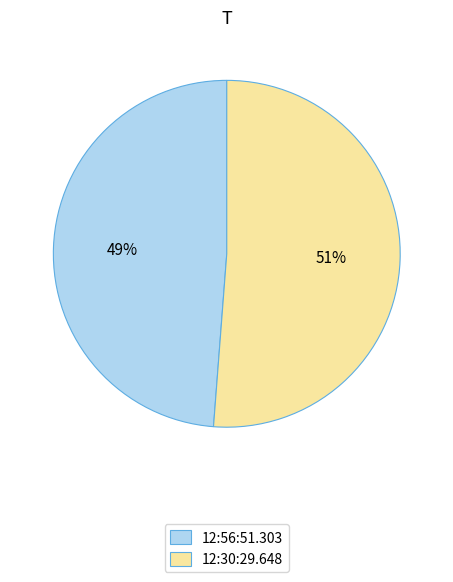

The 12:30:29.648 slice represents 63% of the pie. True or false?

False